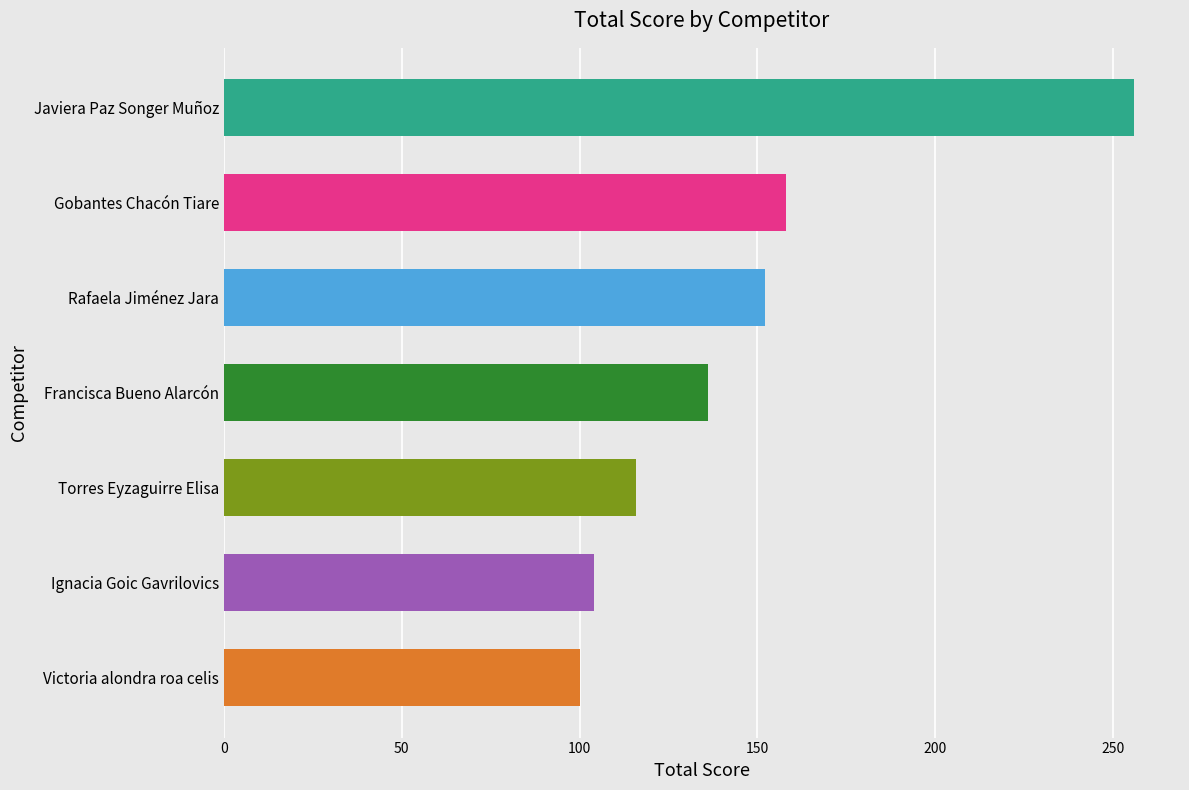

Does the chart contain any negative values?

No